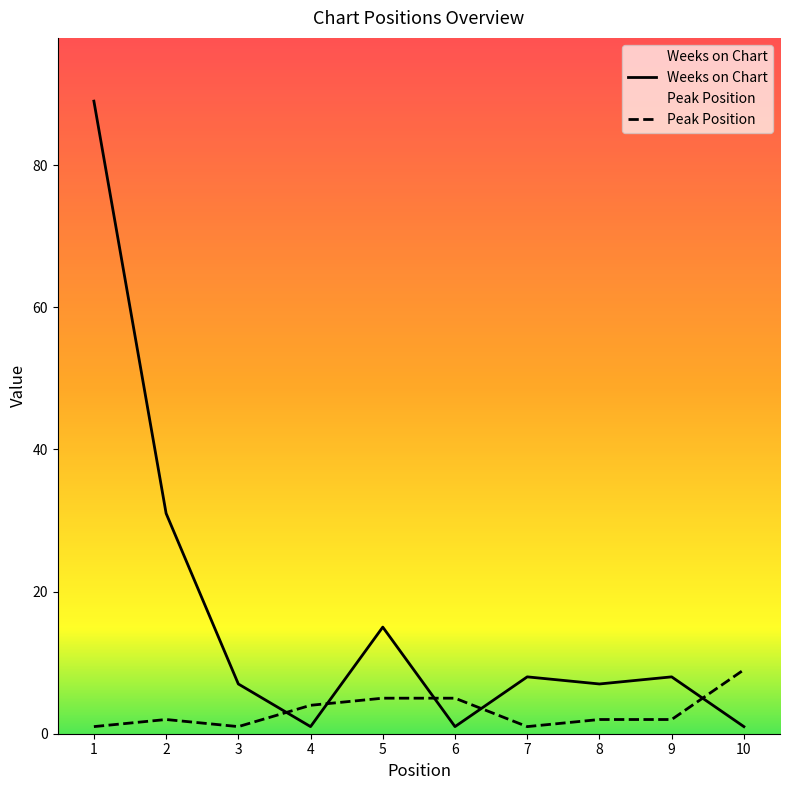

Does the chart have visible grid lines?

No